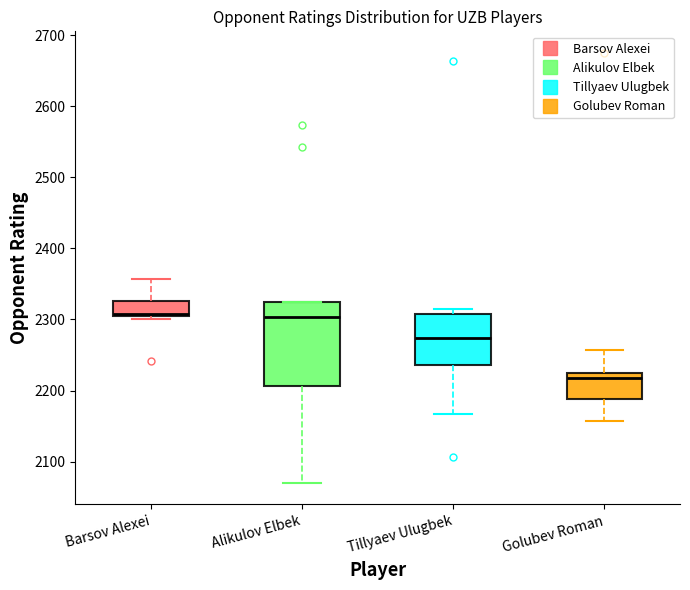

Which box's median line is the lowest?

Golubev Roman